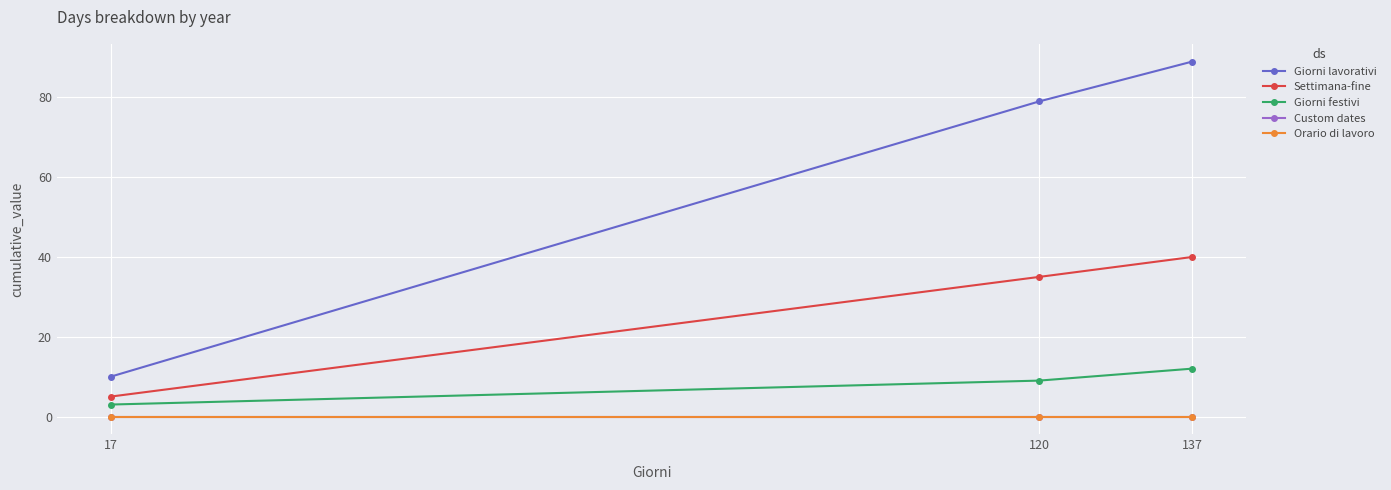

Is this an area chart (filled region under the line)?

No